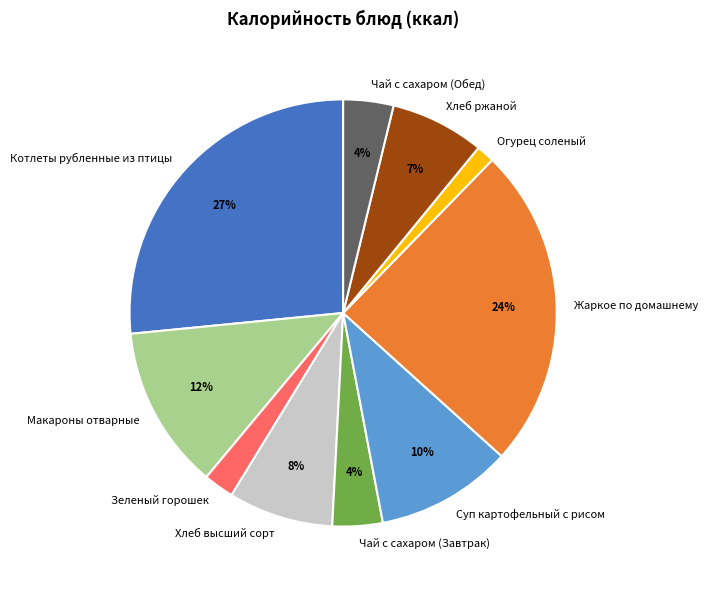

How many segments does this pie chart have?

10